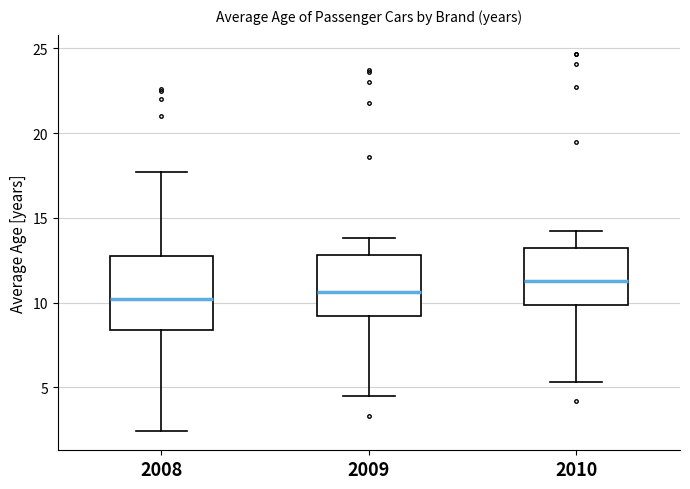

Where does the median line of the box at x = 2010 sit on the y-axis? The values are not printed on the chart, so give them approximately, as read against the axis.

11.5